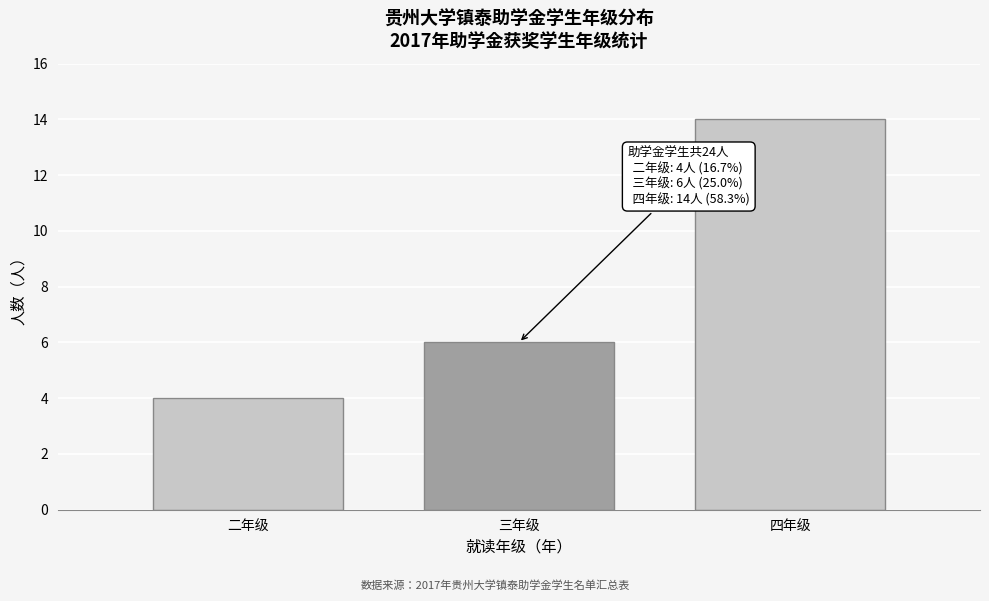

Reading left to right, extract all data points from this chart.

二年级=4	三年级=6	四年级=14